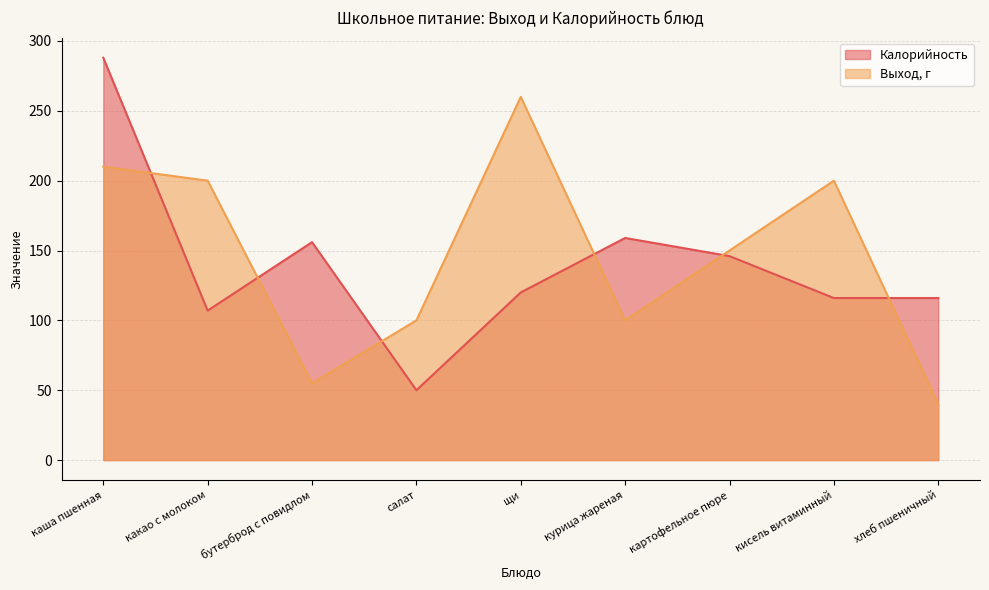

At which category is the sum across all series the highest?

каша пшенная